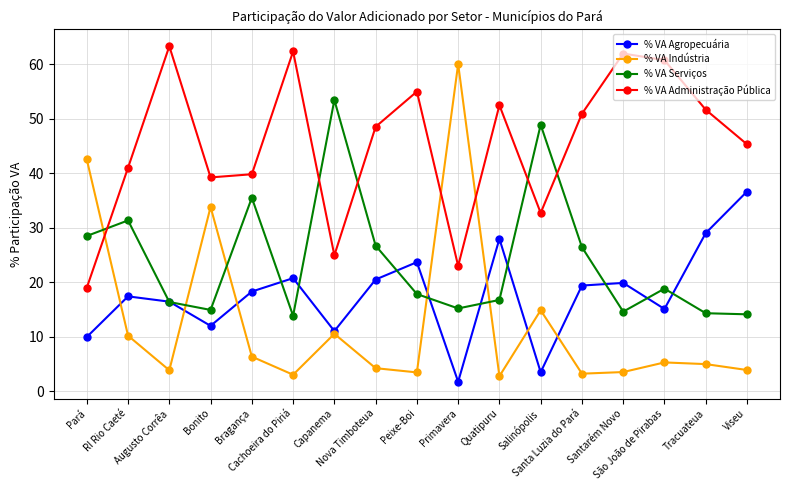

Which label corresponds to the largest value in the chart?

Augusto Corrêa